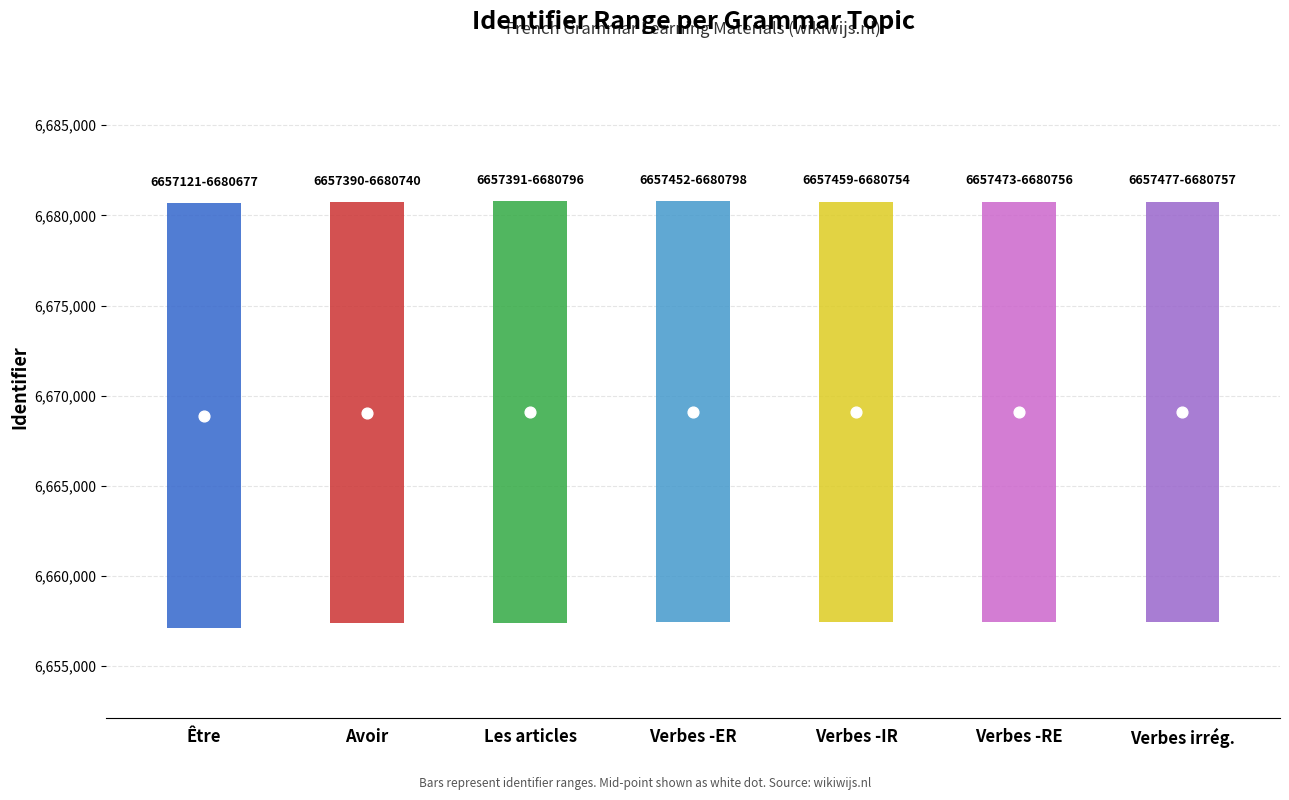

What is the ratio of the value at Être to the value at Les verbes réguliers -IR?

1.0